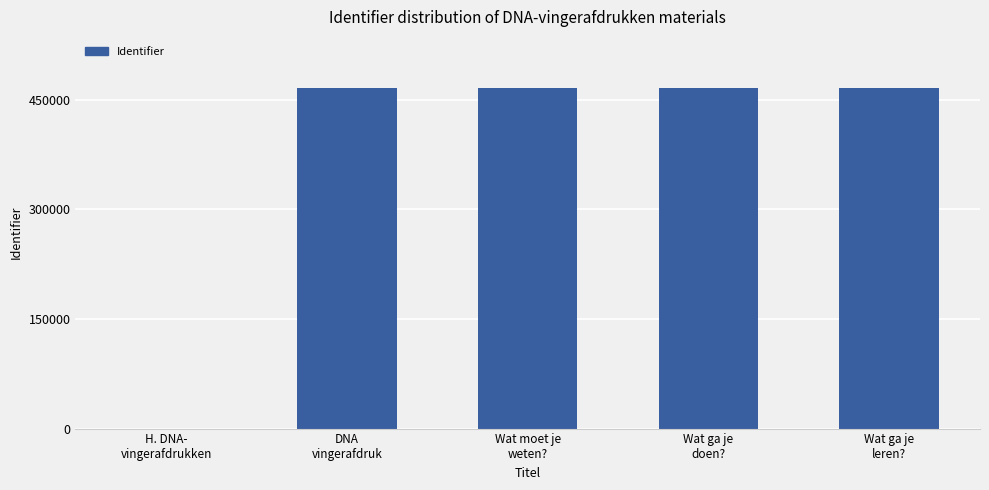

What is the sum of all values?

1863644